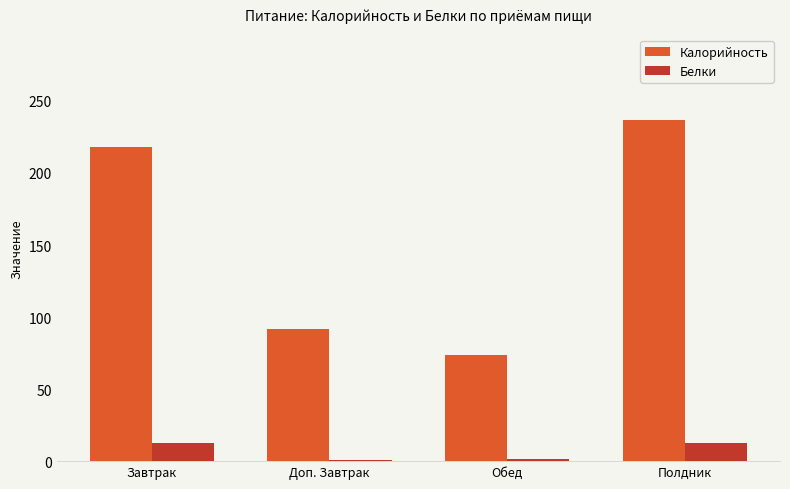

What is the approximate value of Белки at Доп. Завтрак?

1.0